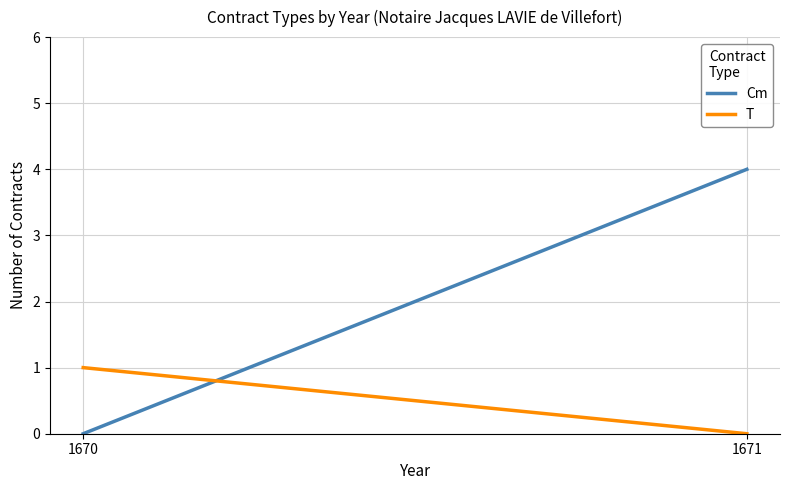

How many series are shown in this chart?

2